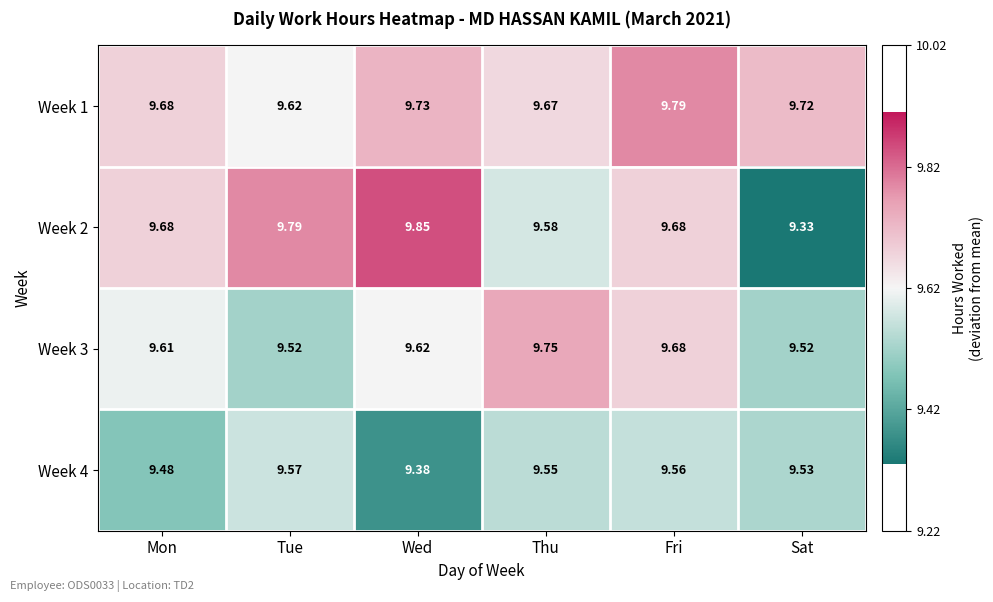

Rank the categories by Week 4 value from highest to lowest.

Tue, Fri, Thu, Sat, Mon, Wed